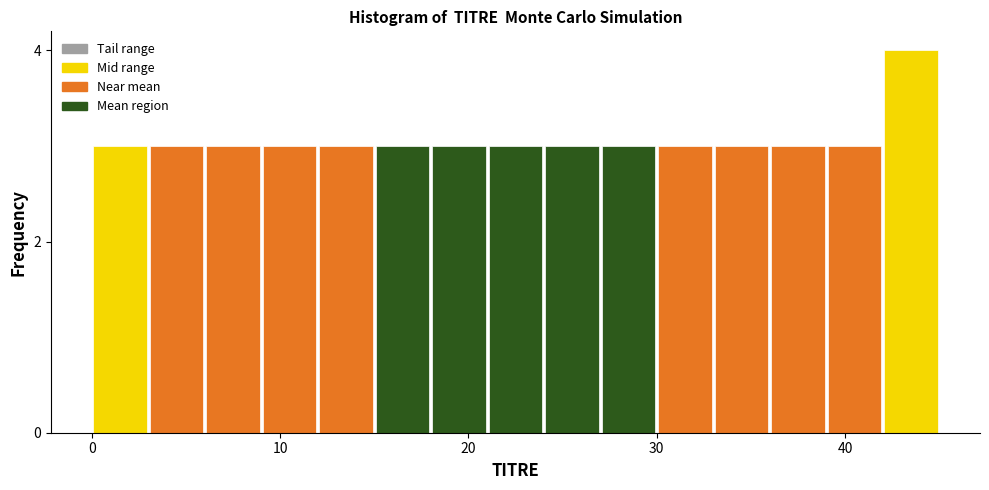

Read against the x-axis, roughly where is the centre of the tallest bar?

44